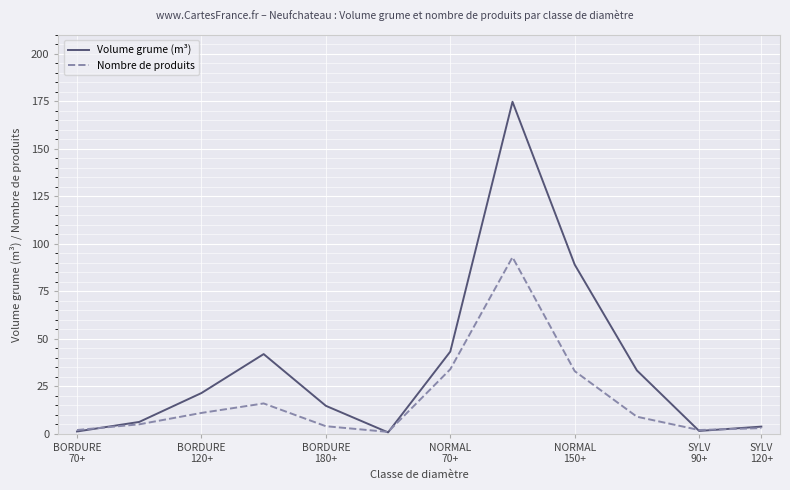

Which series has the widest spread of values?

Volume grume (m³)